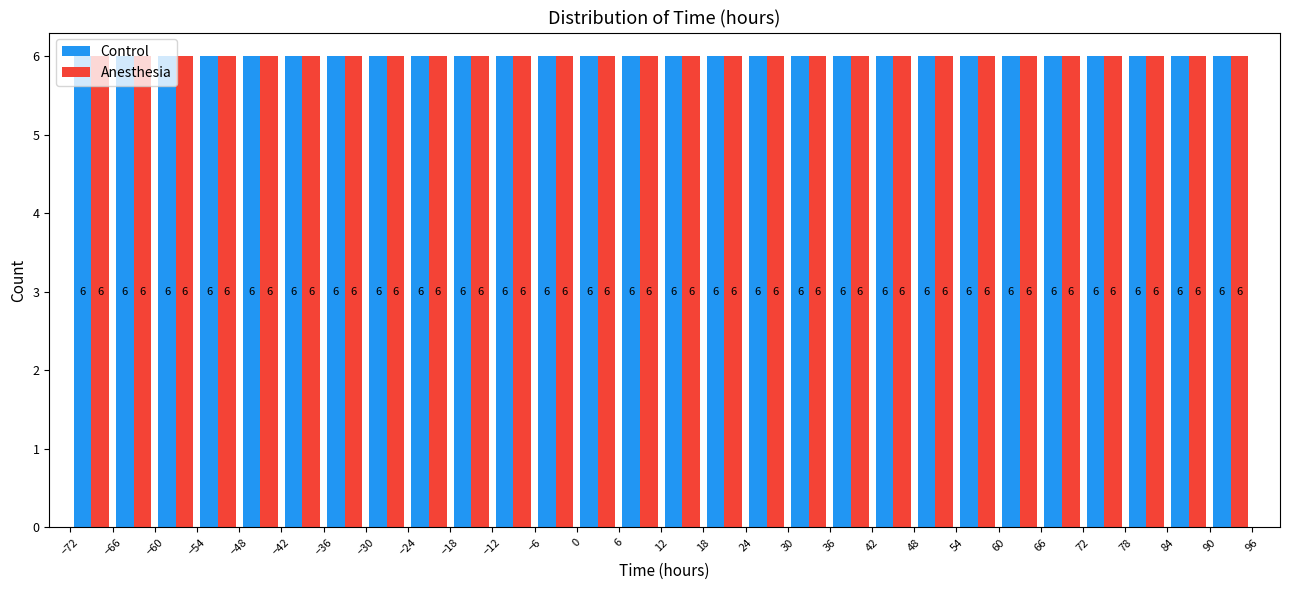

Reading left to right, list every range on the x-axis with the height of the bar of each series over it.

-72 to -66: Control=6	Anesthesia=6
-66 to -60: Control=6	Anesthesia=6
-60 to -54: Control=6	Anesthesia=6
-54 to -48: Control=6	Anesthesia=6
-48 to -42: Control=6	Anesthesia=6
-42 to -36: Control=6	Anesthesia=6
-36 to -30: Control=6	Anesthesia=6
-30 to -24: Control=6	Anesthesia=6
-24 to -18: Control=6	Anesthesia=6
-18 to -12: Control=6	Anesthesia=6
-12 to -6: Control=6	Anesthesia=6
-6 to 0: Control=6	Anesthesia=6
0 to 6: Control=6	Anesthesia=6
6 to 12: Control=6	Anesthesia=6
12 to 18: Control=6	Anesthesia=6
18 to 24: Control=6	Anesthesia=6
24 to 30: Control=6	Anesthesia=6
30 to 36: Control=6	Anesthesia=6
36 to 42: Control=6	Anesthesia=6
42 to 48: Control=6	Anesthesia=6
48 to 54: Control=6	Anesthesia=6
54 to 60: Control=6	Anesthesia=6
60 to 66: Control=6	Anesthesia=6
66 to 72: Control=6	Anesthesia=6
72 to 78: Control=6	Anesthesia=6
78 to 84: Control=6	Anesthesia=6
84 to 90: Control=6	Anesthesia=6
90 to 96: Control=6	Anesthesia=6